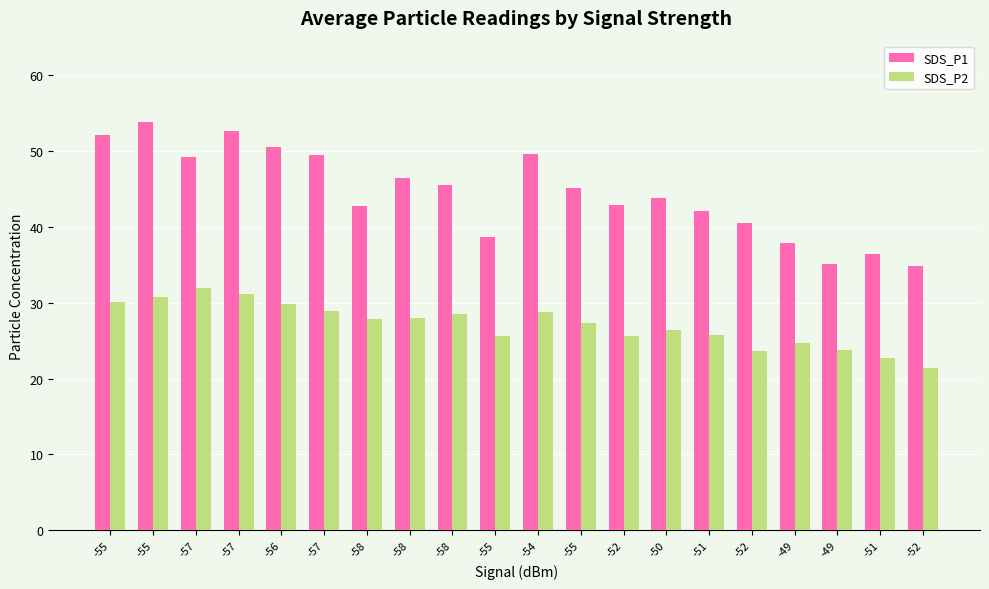

Is it true that SDS_P1 equals 36.5 at -51?

True